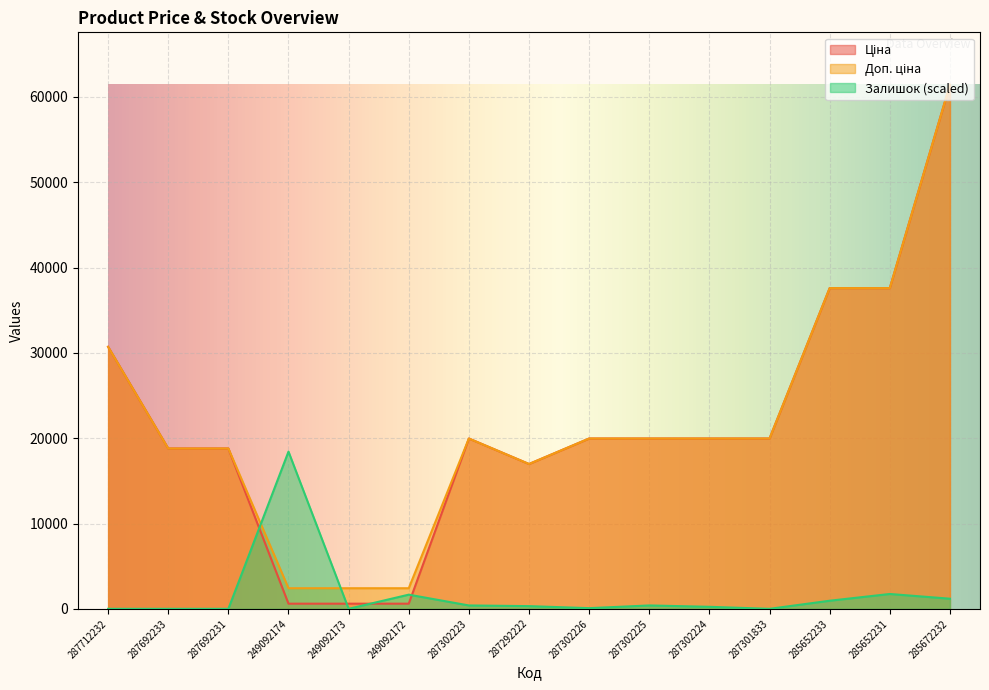

True or false: Ціна has more than 0 interior local peaks.

True